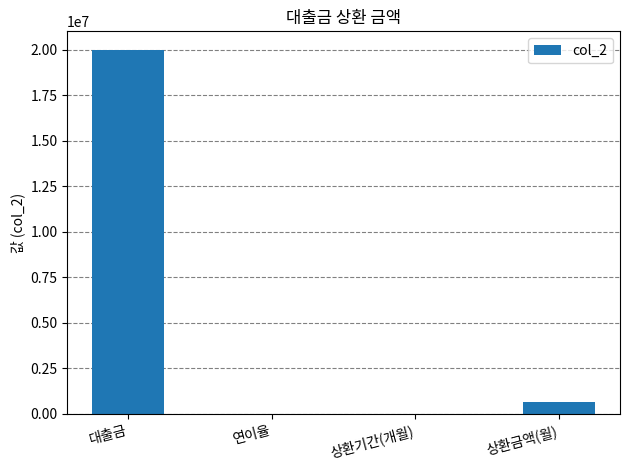

What is the approximate value at 상환금액(월)?

622124.4